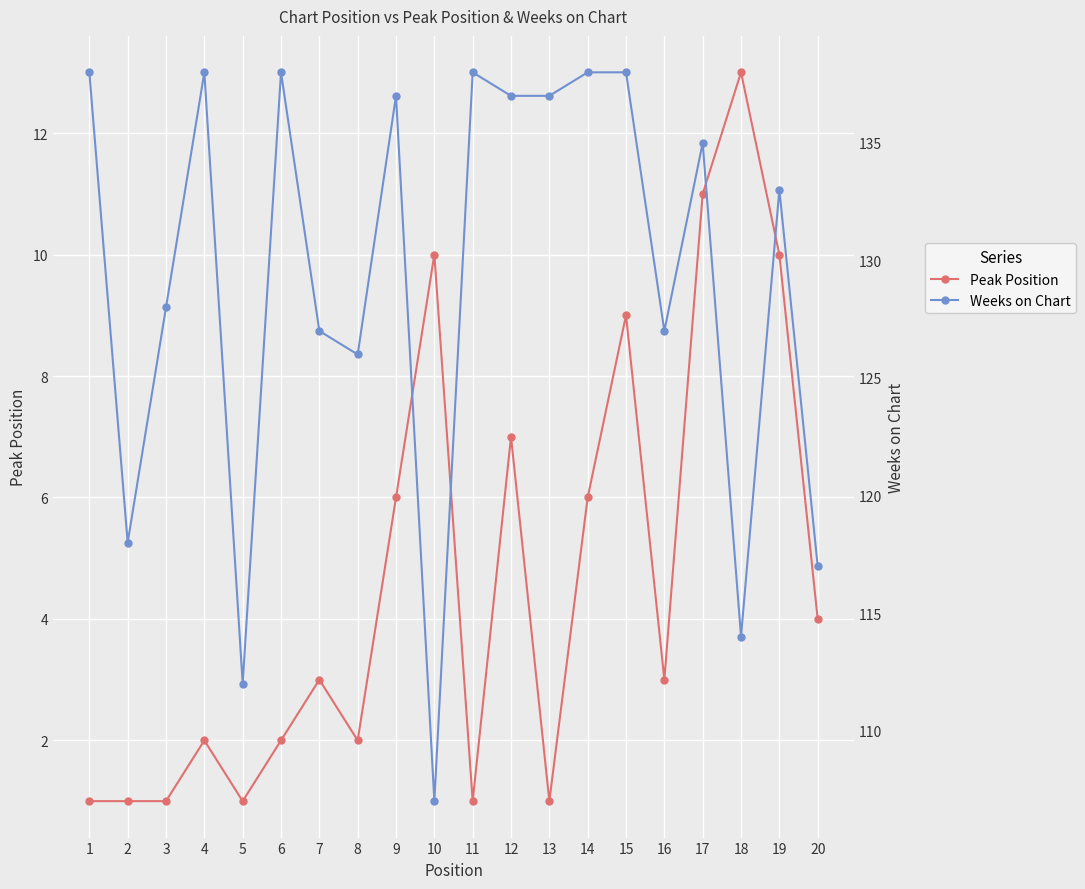

True or false: Weeks on Chart and Peak Position intersect in this chart.

False